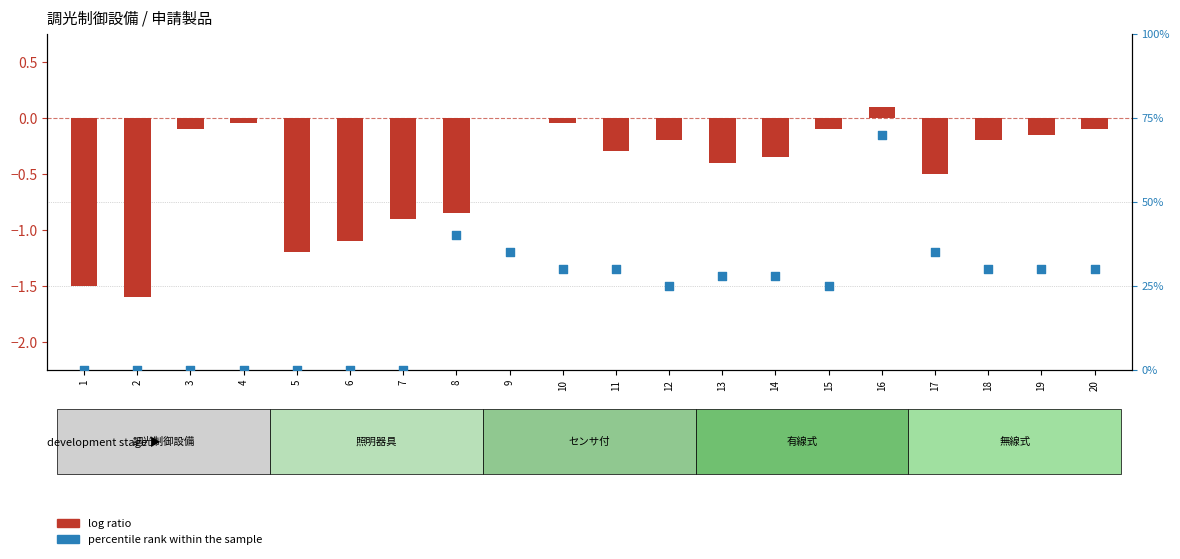

Which series contains the lowest Y value?

log ratio